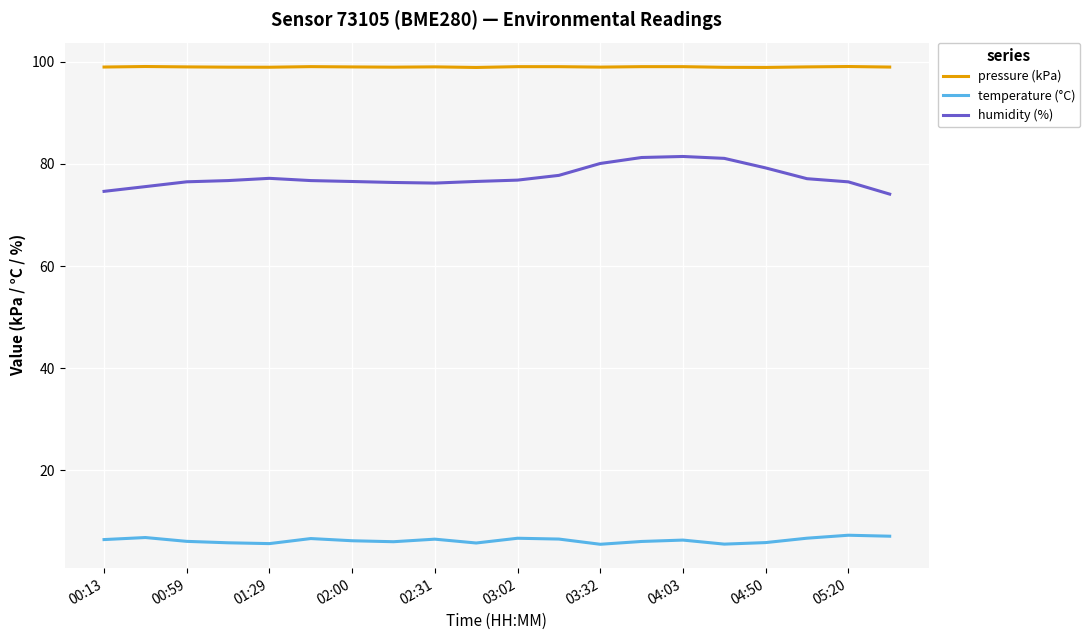

What is the highest value of the temperature (°C) series?

7.3